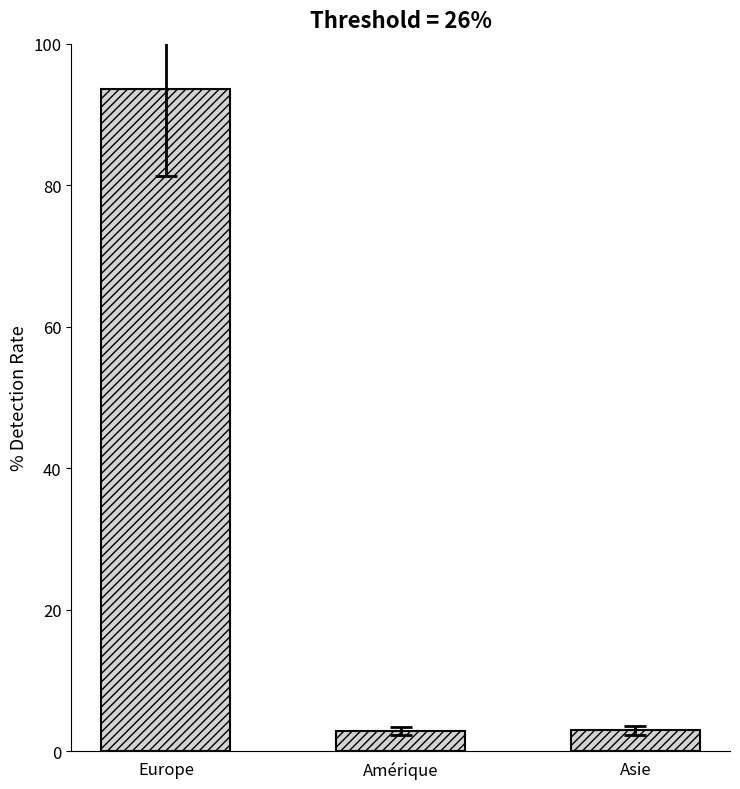

What is the maximum value shown in the chart?

93.6